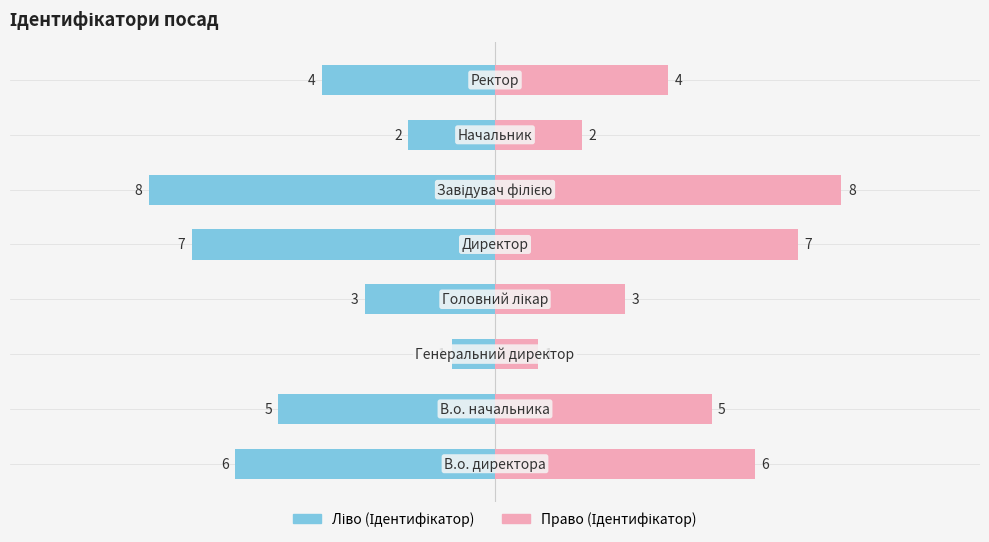

Reading right to left, list all the values displayed in this chart.

Ідентифікатор (ліво): 5.0=-4	2.5=-2	0.0=-8	−2.5=-7	−5.0=-3	−7.5=-1	−10.0=-5	−12.5=-6
Ідентифікатор (право): 5.0=4	2.5=2	0.0=8	−2.5=7	−5.0=3	−7.5=1	−10.0=5	−12.5=6